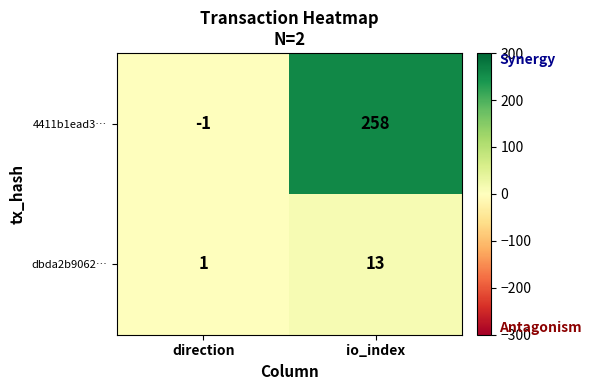

Reading left to right, extract all data points from this chart.

4411b1ead3…: direction=-1	io_index=258
dbda2b9062…: direction=1	io_index=13